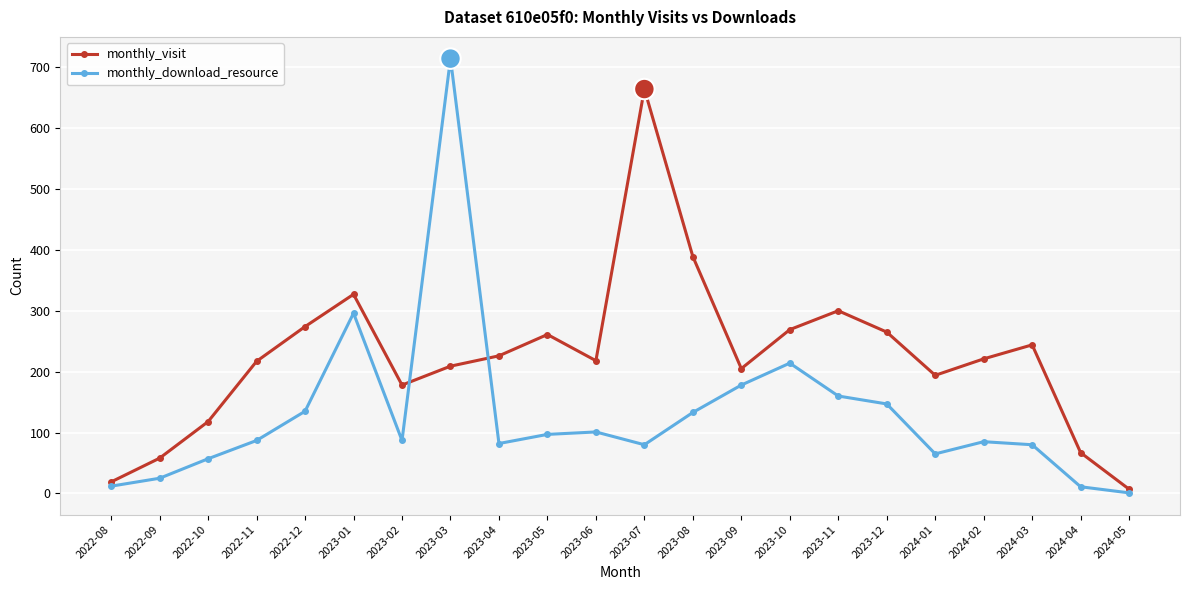

How many series are shown in this chart?

2